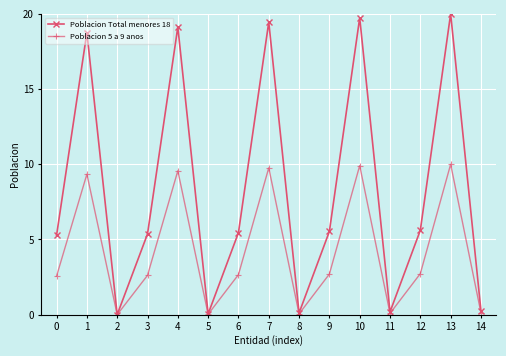

List the series in order of their overall mean, lowest first.

Poblacion 5 a 9 anos, Poblacion Total menores 18